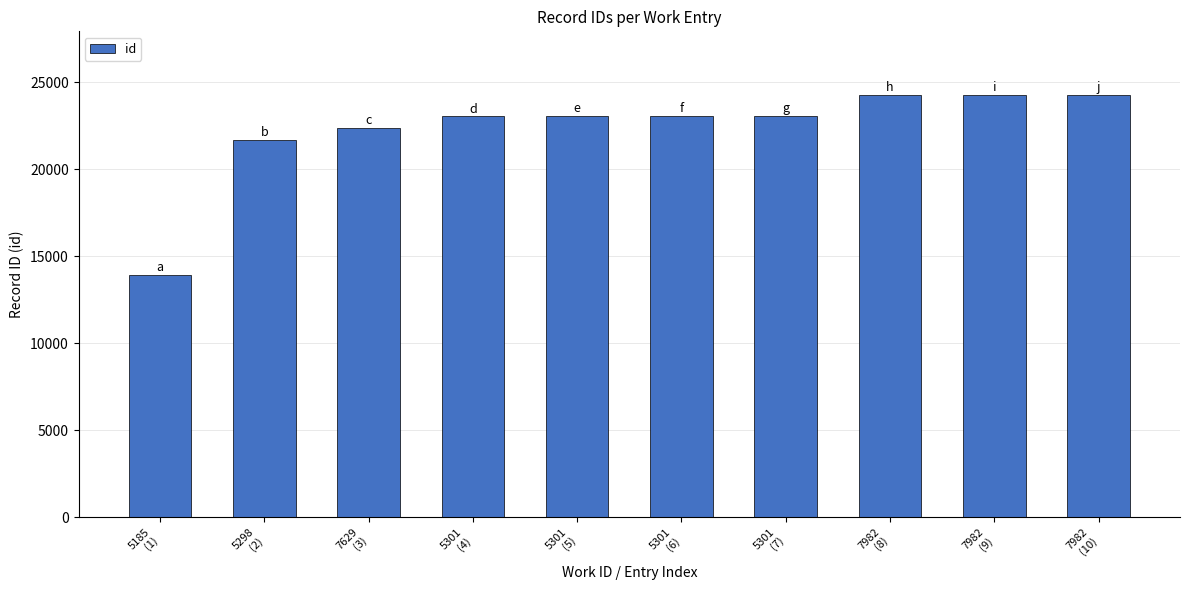

Does the chart contain stacked bars?

No